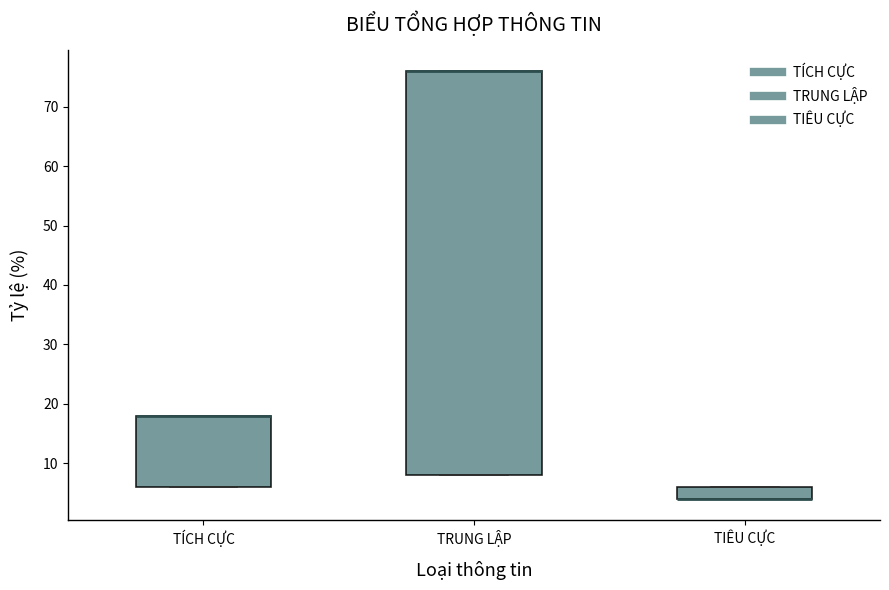

Reading left to right, transcribe this box plot: for each box, give where its median line is, the range the box spans, and where its two whiskers end, as read against the y-axis. The values are not printed on the chart, so give them approximately, as read against the axis.

TÍCH CỰC: median 18 (drawn on the box's upper edge), box 6 to 18, whiskers 6 to 18
TRUNG LẬP: median 76 (drawn on the box's upper edge), box 8 to 76, whiskers 8 to 76
TIÊU CỰC: median 4 (drawn on the box's lower edge), box 4 to 6, whiskers 4 to 6